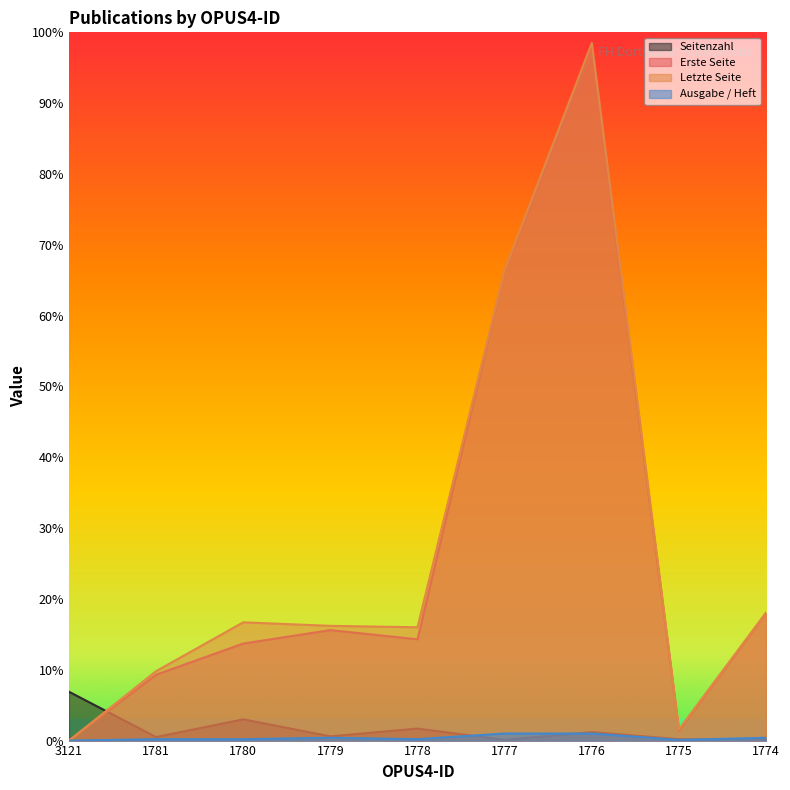

Is it true that Ausgabe / Heft equals 2 at 1779?

False